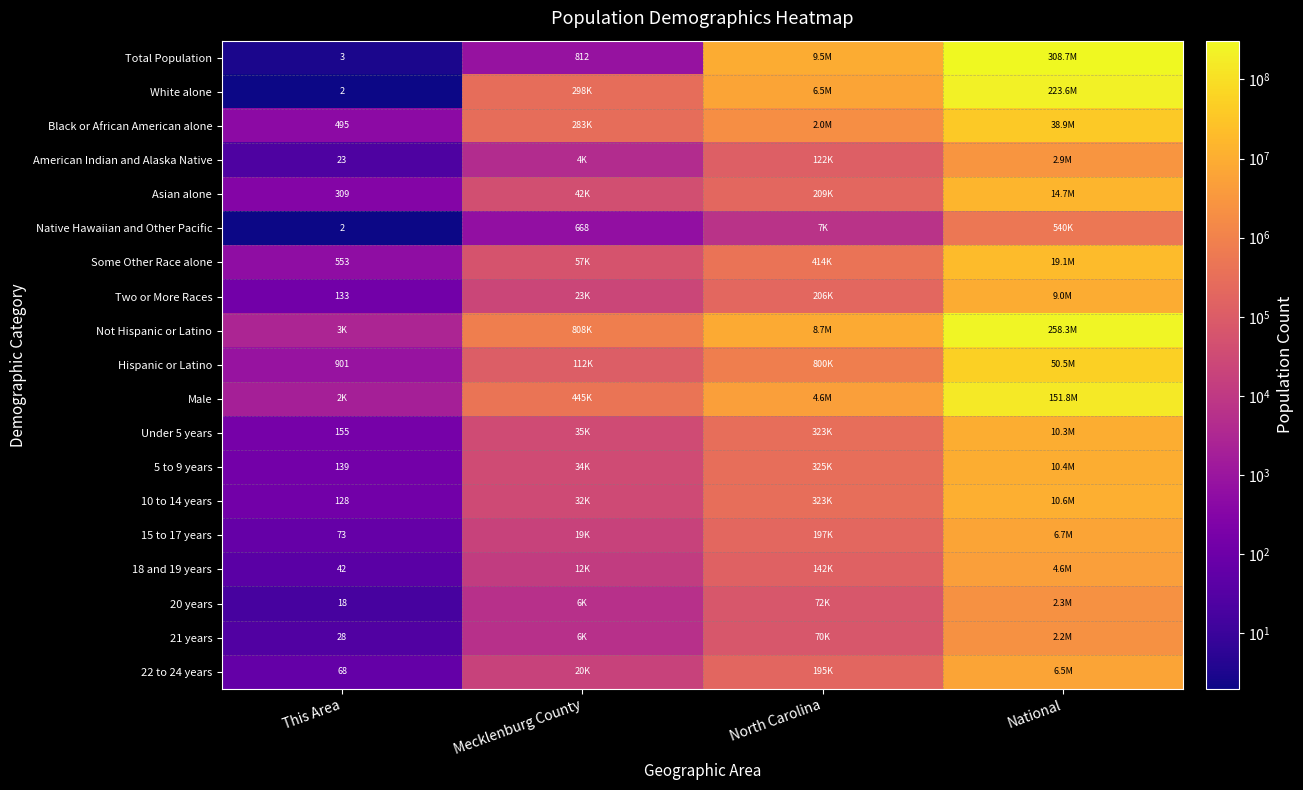

Is the value of 15 to 17 years at This Area greater than the value of Two or More Races at This Area?

No